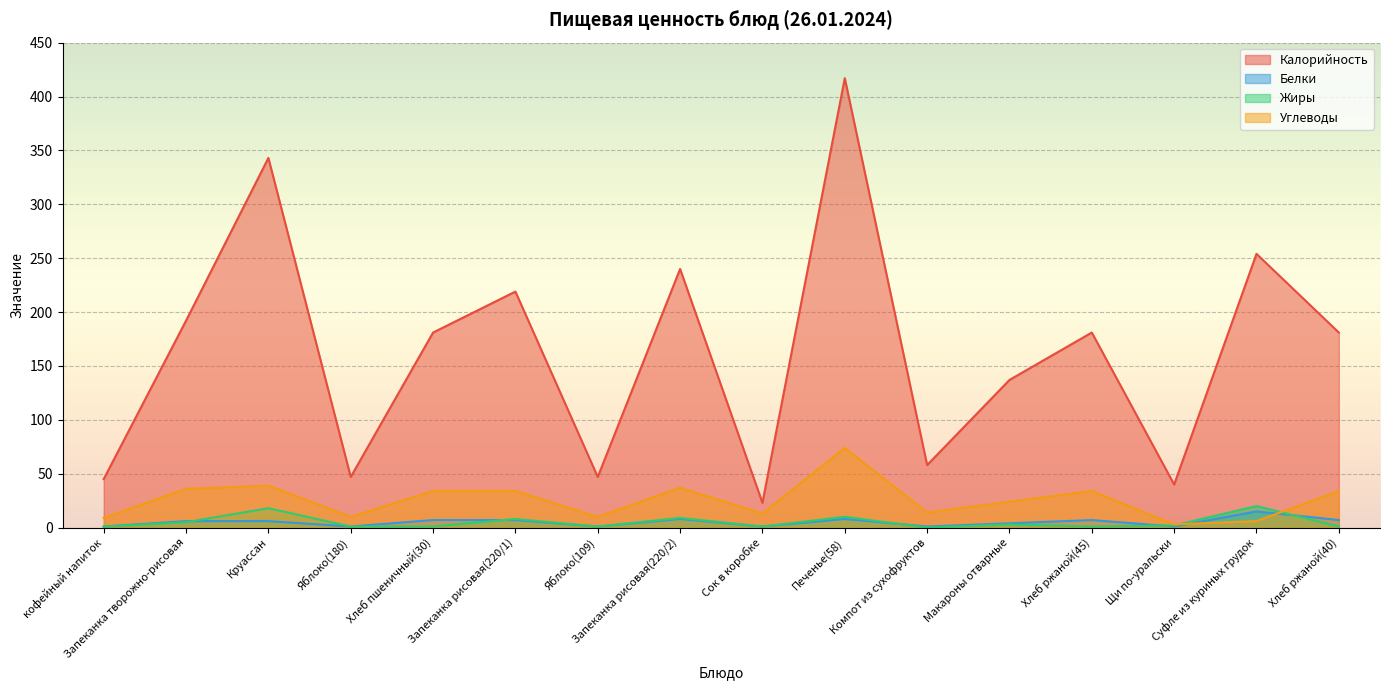

True or false: Углеводы has a value of 25 at Компот из сухофруктов.

False